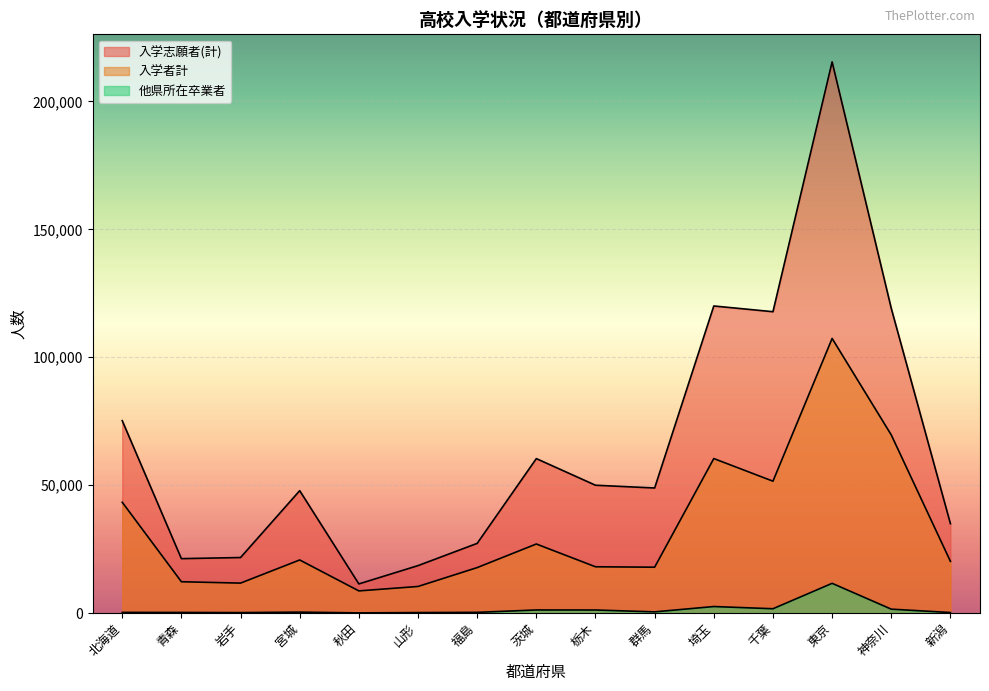

True or false: 入学者計 has a value of 10377 at 山形.

True